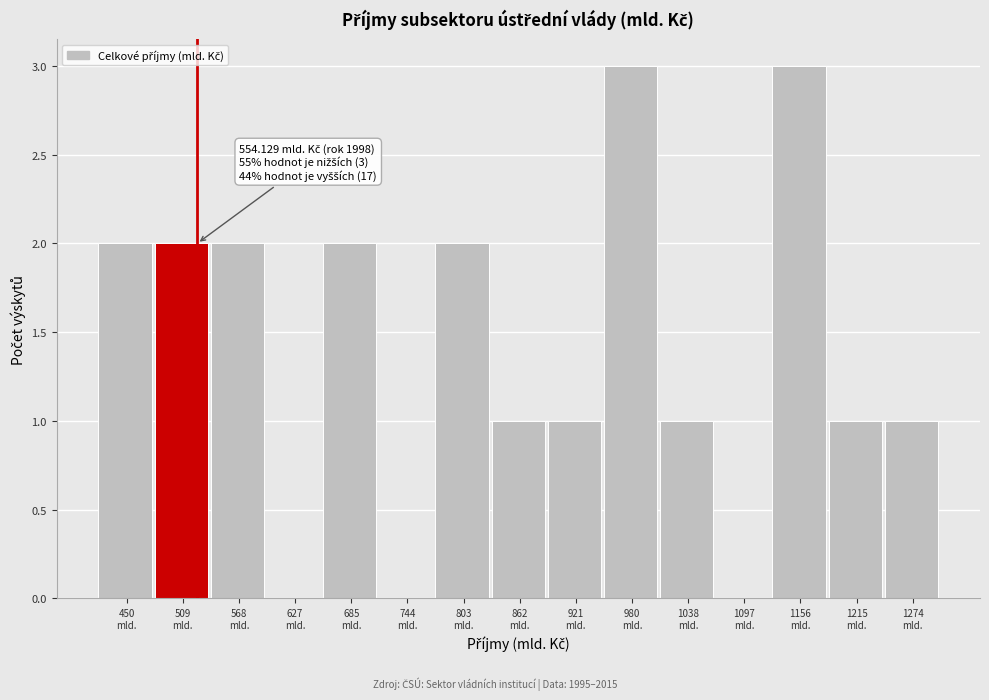

What is the sum of all values?

21